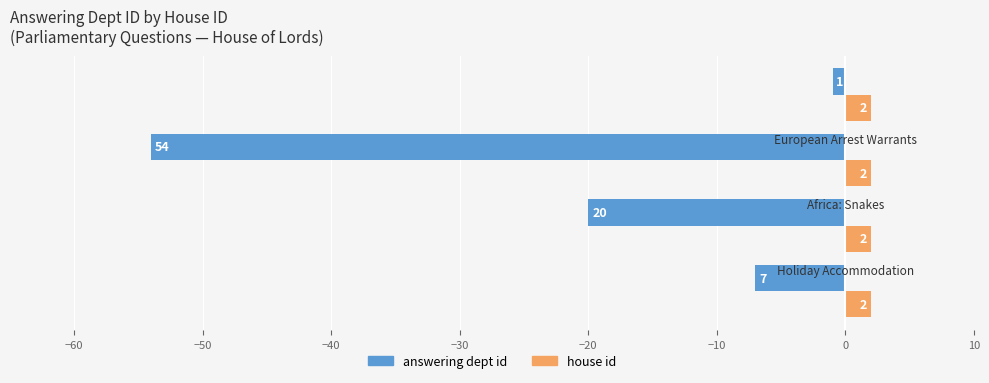

Which series has the largest total across all categories?

house id